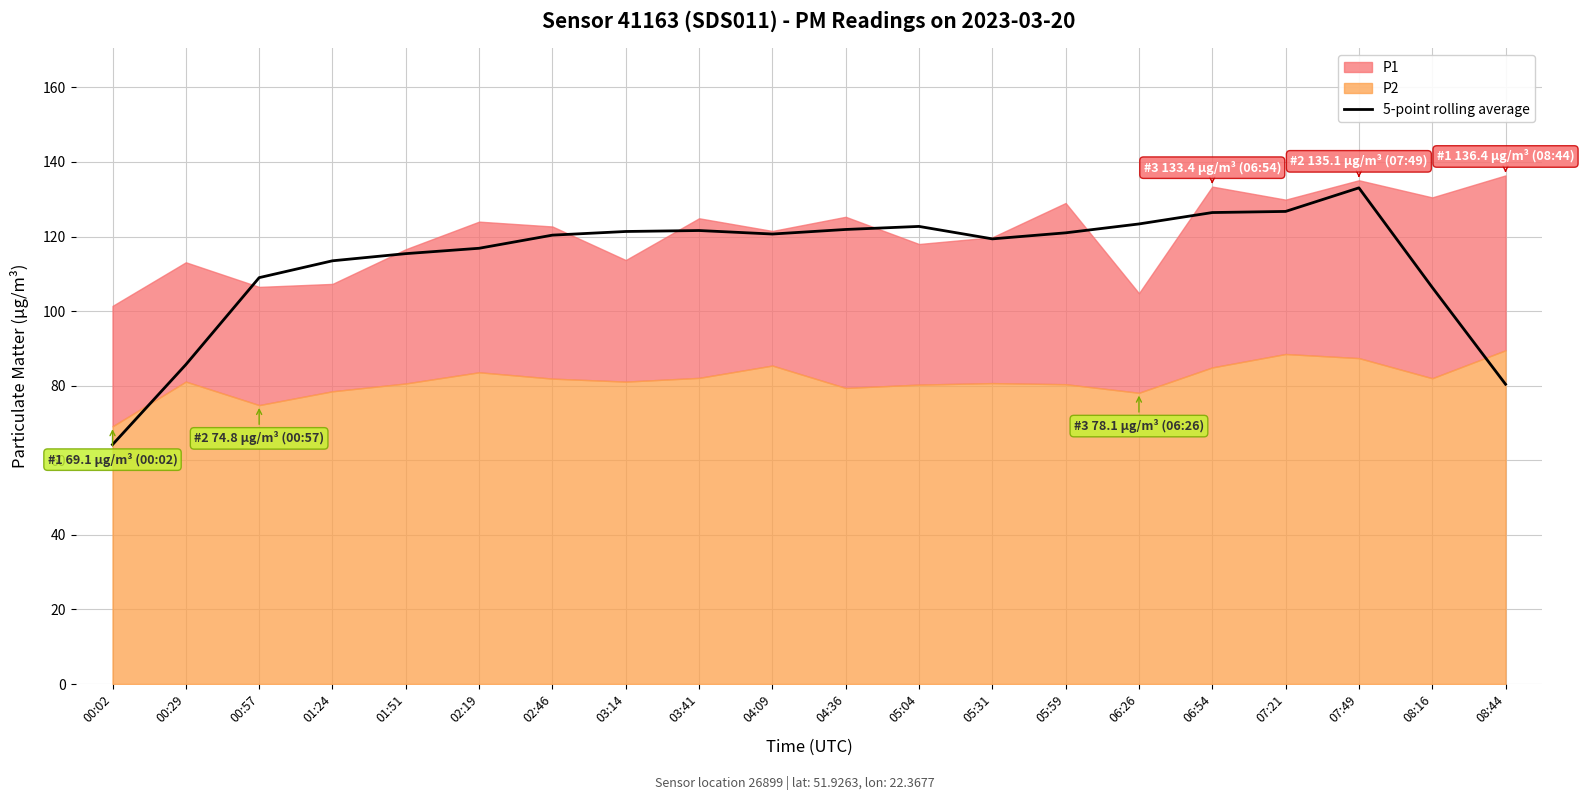

At which category does the data reach its first local valley?

04:09